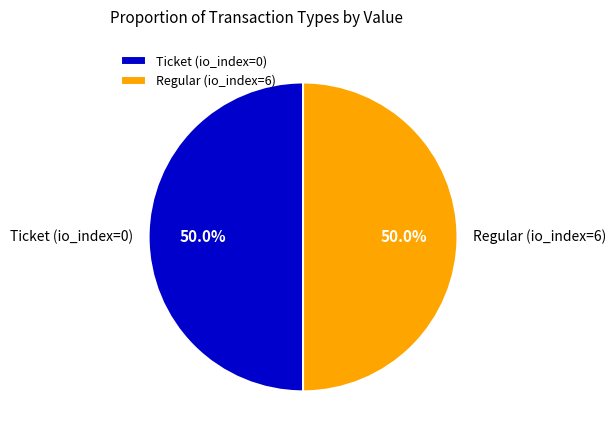

What is the ratio of the value at Regular (io_index=6) to the value at Ticket (io_index=0)?

1.0